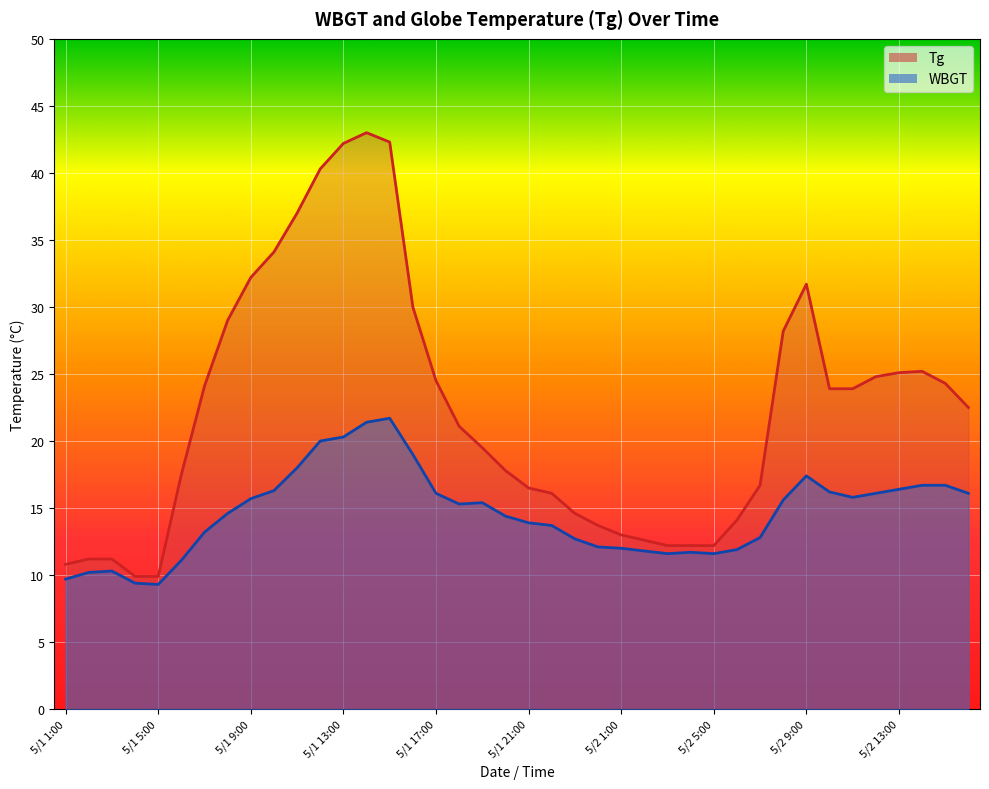

Reading left to right, what are all the values shown in this chart?

Tg: 10.8	11.2	11.2	9.9	9.9	17.5	24.1	29.0	32.2	34.1	37.0	40.3	42.2	43.0	42.3	30.0	24.5	21.1	19.5	17.8	16.5	16.1	14.6	13.7	13.0	12.6	12.2	12.2	12.2	14.1	16.7	28.2	31.7	23.9	23.9	24.8	25.1	25.2	24.3	22.5
WBGT: 9.7	10.2	10.3	9.4	9.3	11.1	13.2	14.6	15.7	16.3	18.0	20.0	20.3	21.4	21.7	19.0	16.1	15.3	15.4	14.4	13.9	13.7	12.7	12.1	12.0	11.8	11.6	11.7	11.6	11.9	12.8	15.6	17.4	16.2	15.8	16.1	16.4	16.7	16.7	16.1